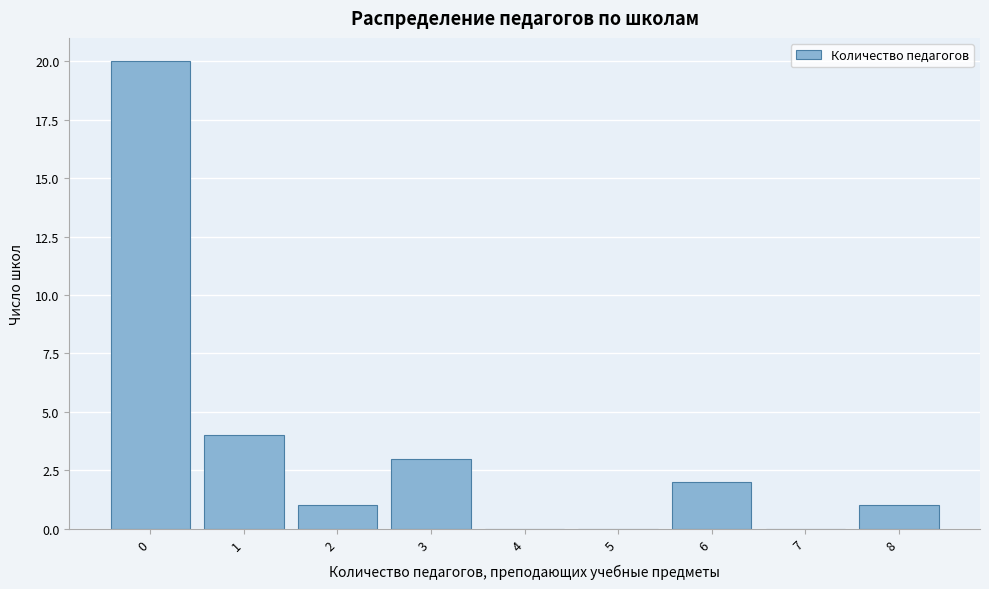

Reading left to right, what are all the values shown in this chart?

0=20	1=4	2=1	3=3	4=0	5=0	6=2	7=0	8=1